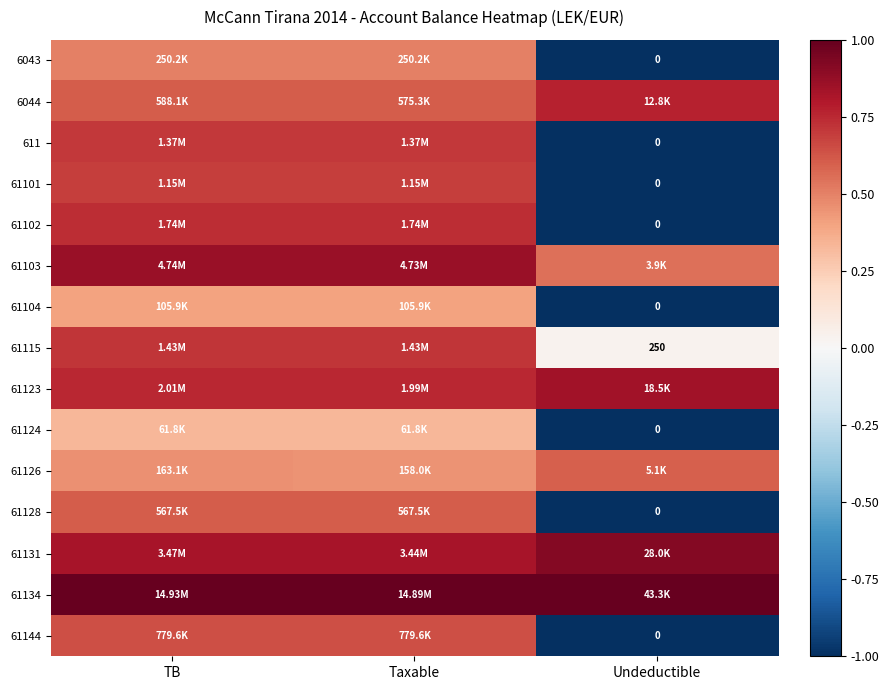

True or false: 61101 has a value of 1.0 at Taxable.

False